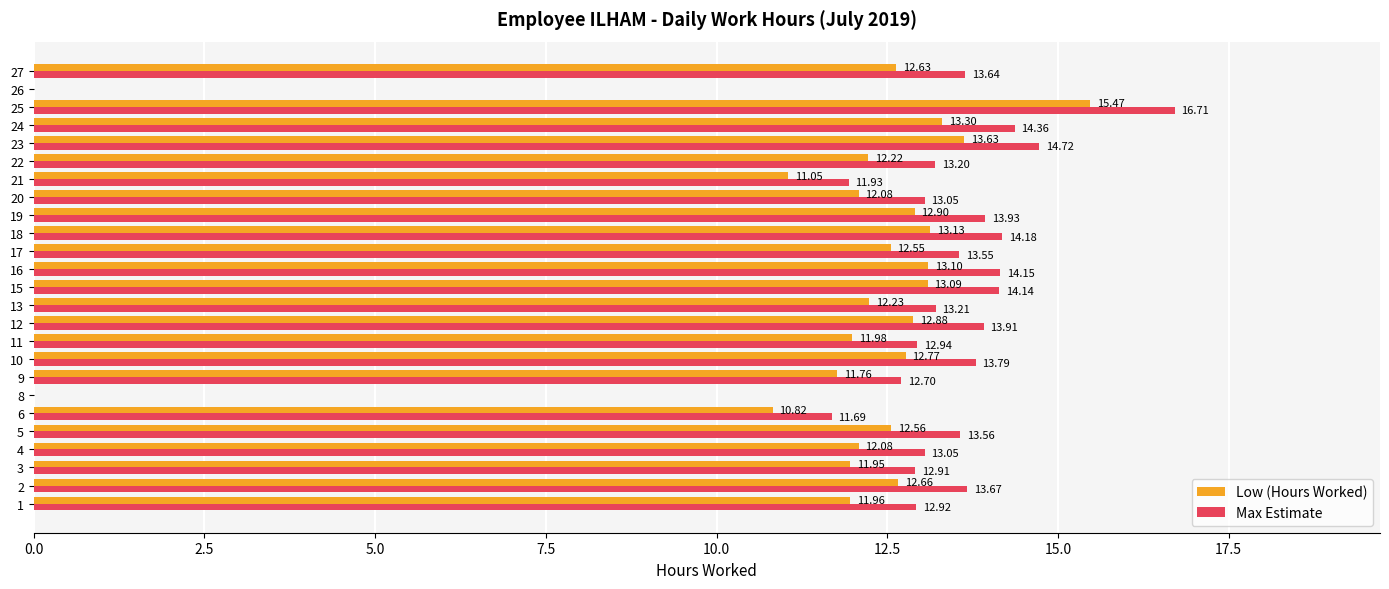

At which category is the sum across all series the highest?

25